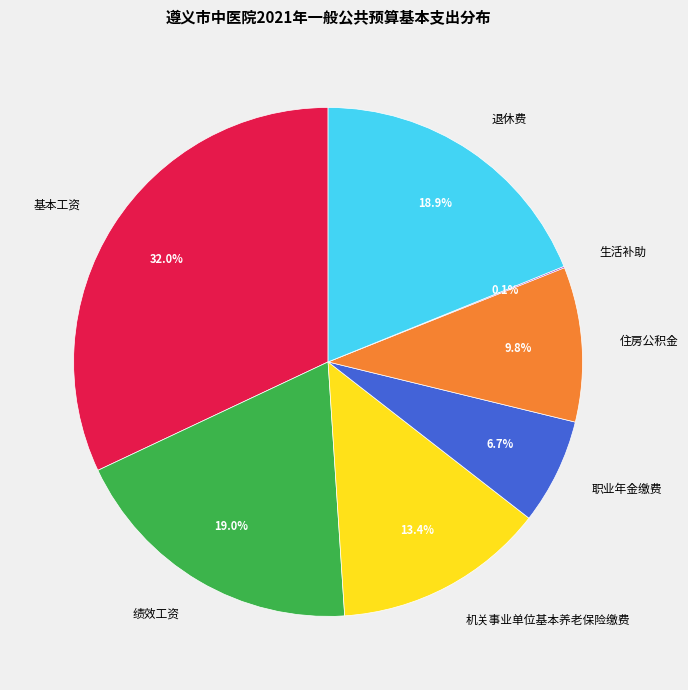

What percentage is NOT represented by 职业年金缴费?

93.3%